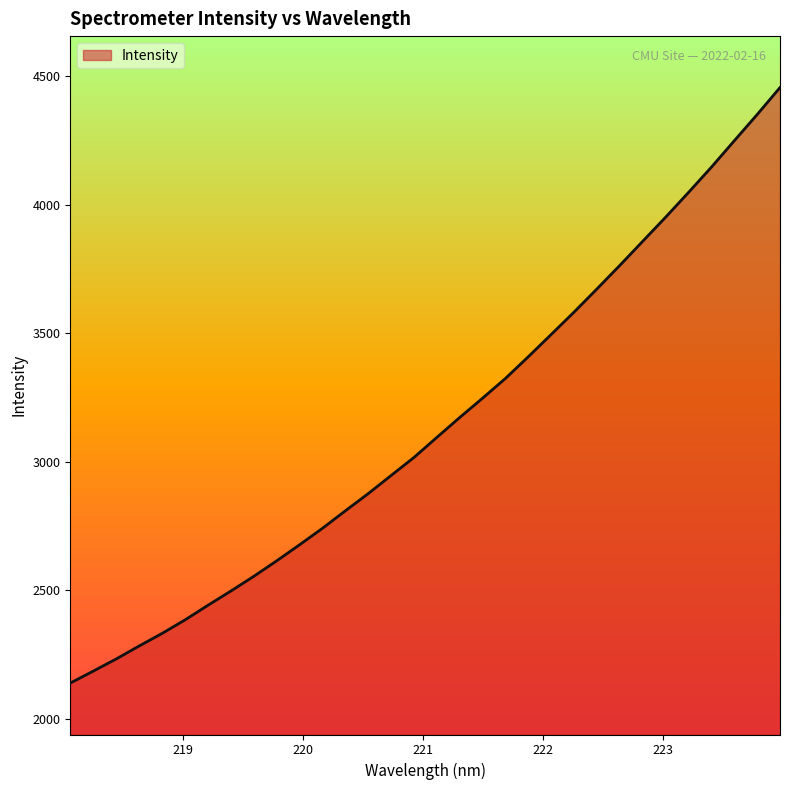

What is the greatest value displayed?

4455.1